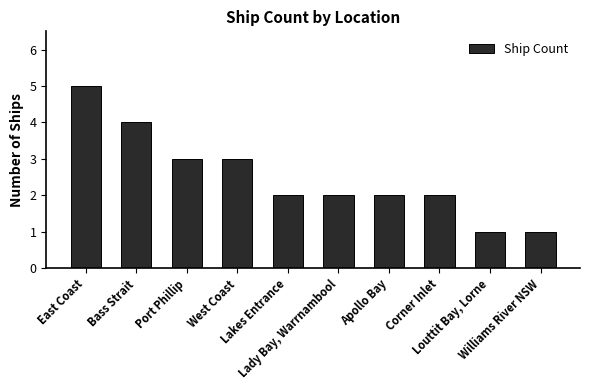

What is the minimum value shown in the chart?

1